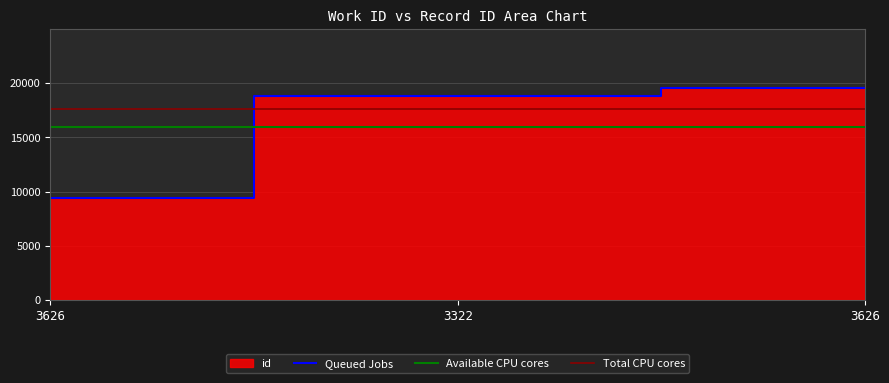

What is the value of the 3rd point from the left?

9416